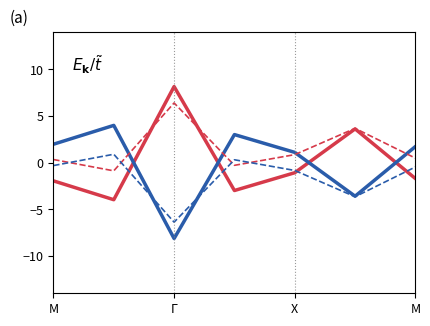

What is the smallest value displayed?

-8.1